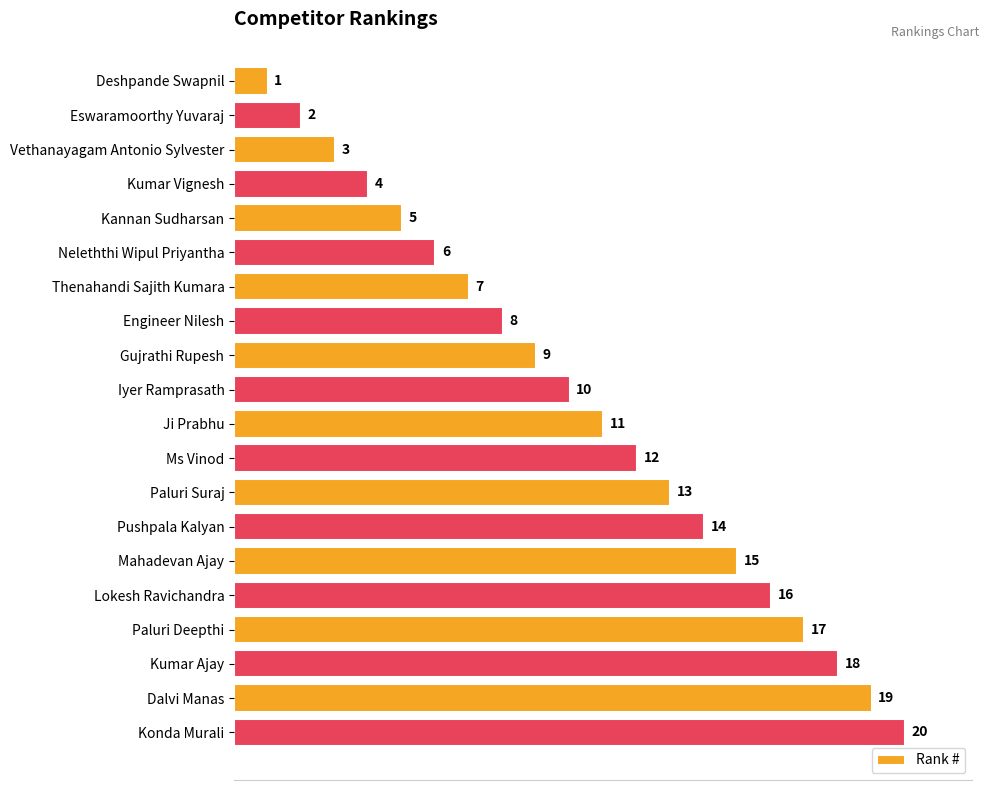

Does the chart contain stacked bars?

No